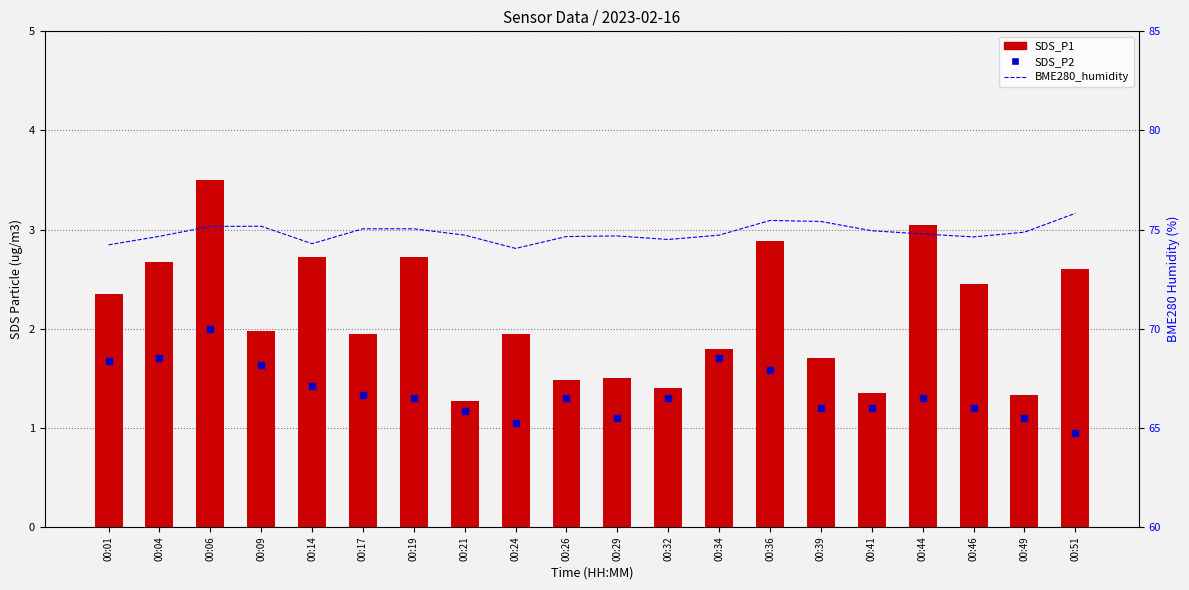

Rank the series by their maximum value, from highest to lowest.

BME280_humidity, SDS_P1